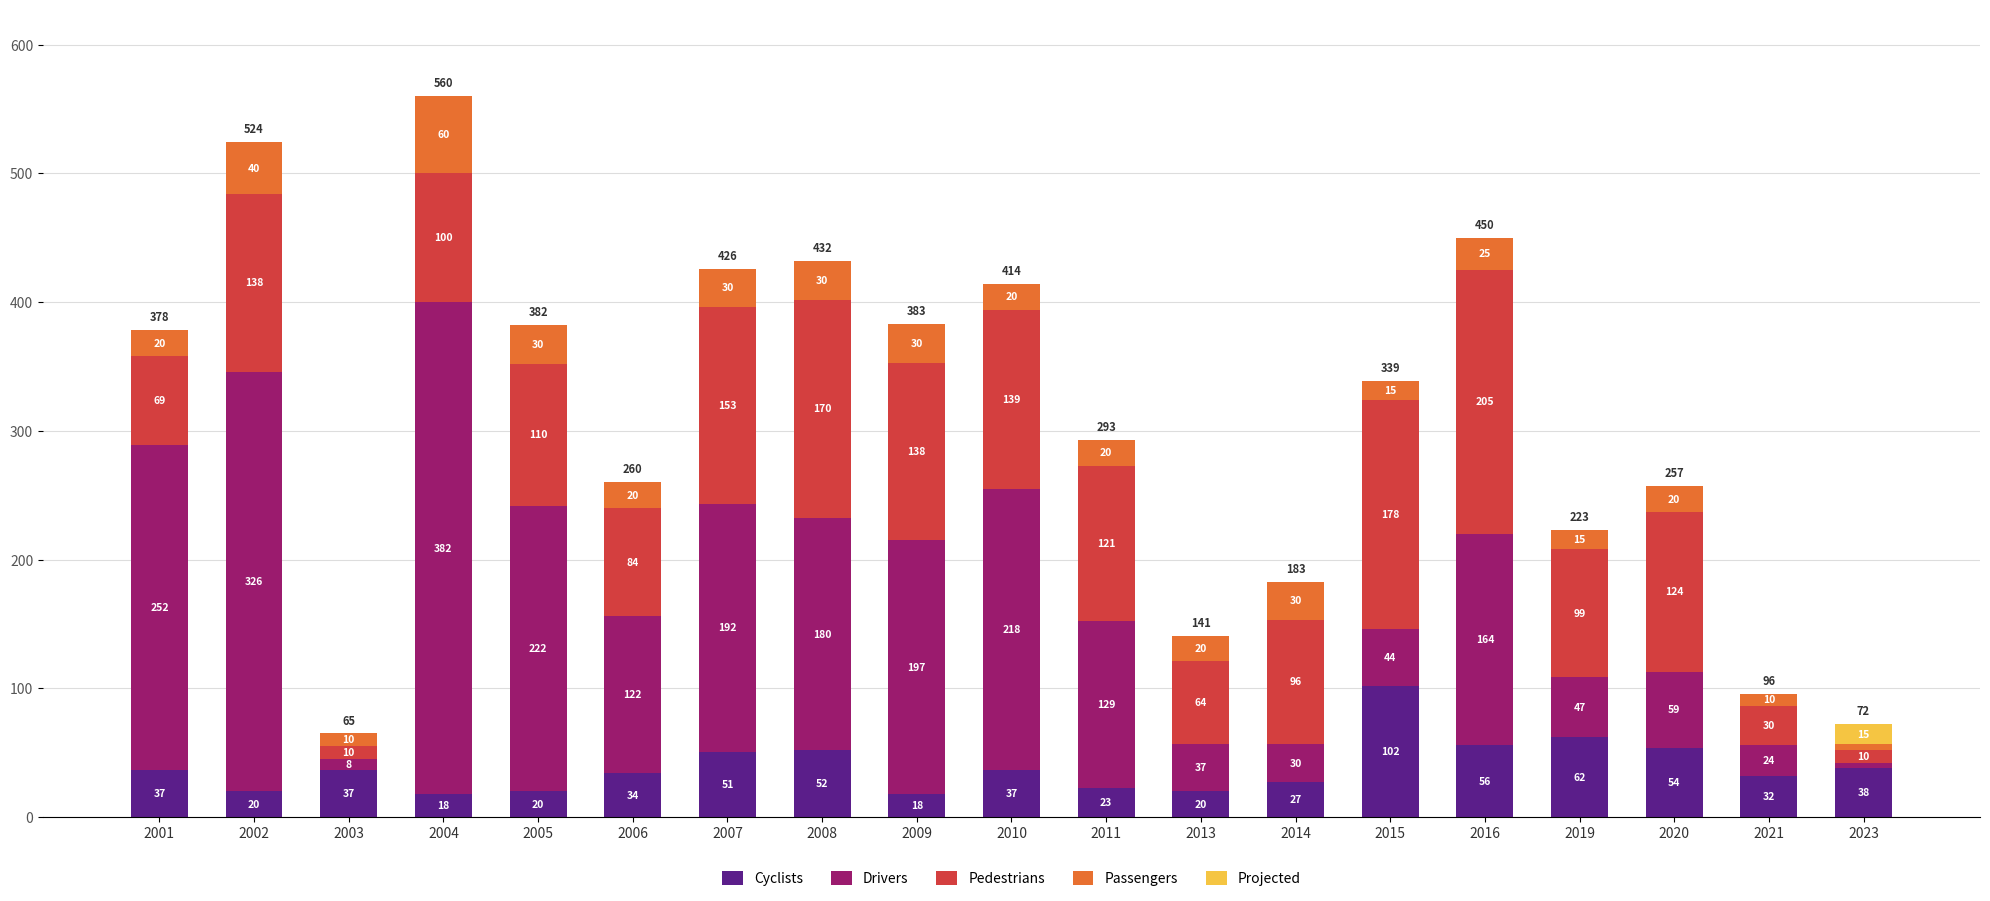

What is the highest value of the Cyclists series?

102